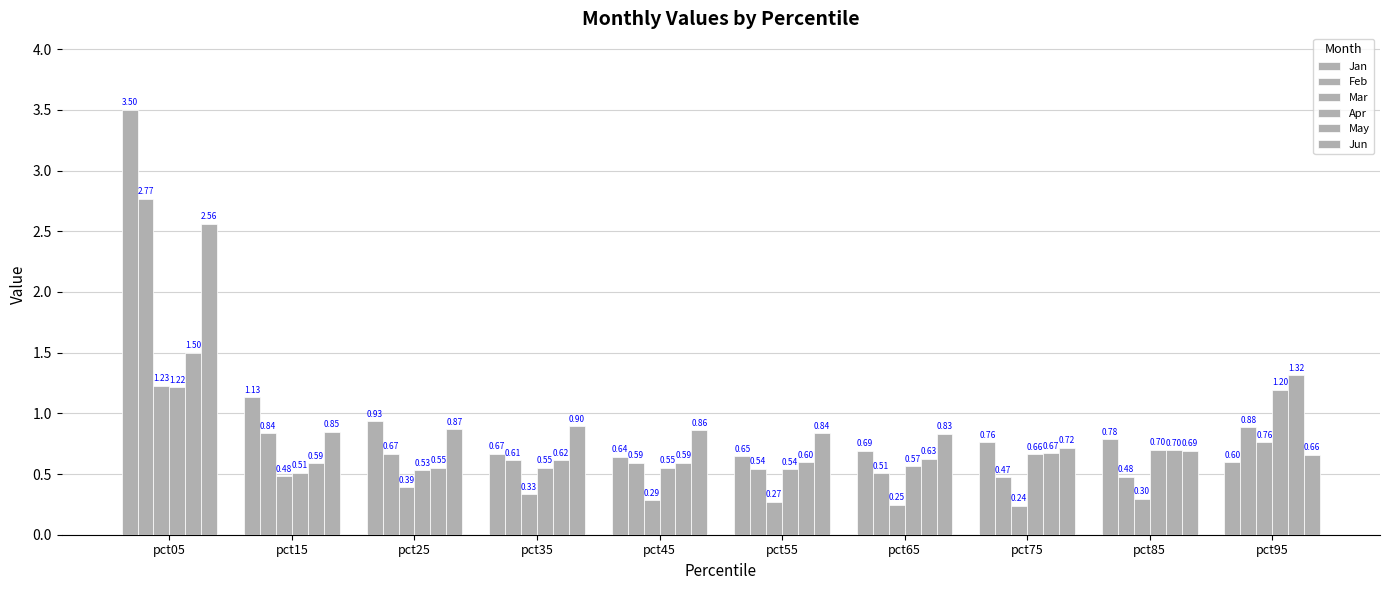

Where is Apr nearest to the value 0?

pct15